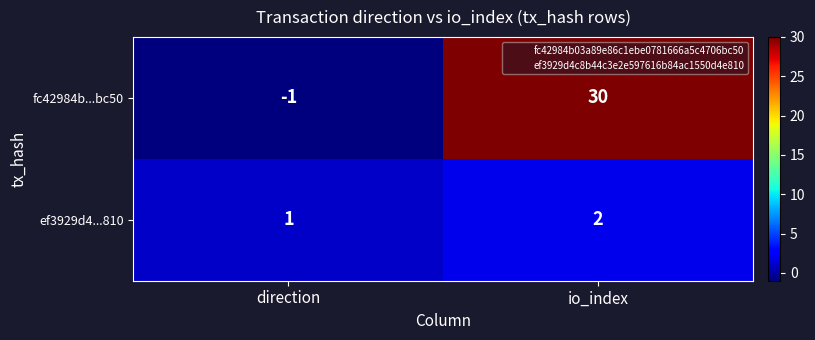

Rank the series by their average value, from highest to lowest.

fc42984b...bc50, ef3929d4...810